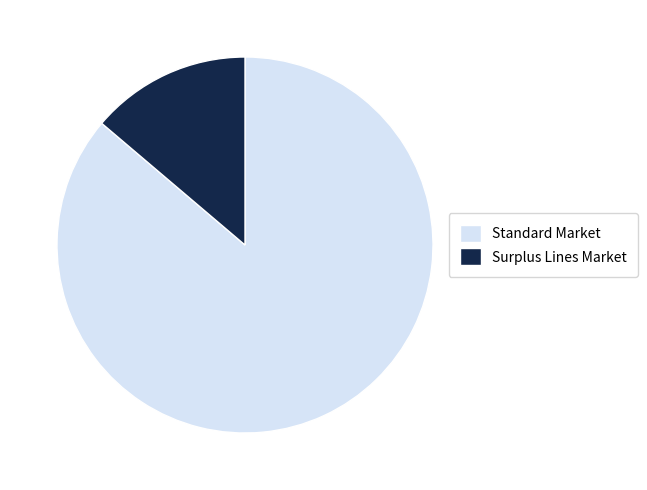

Is it true that Standard Market is 99% of the pie?

False